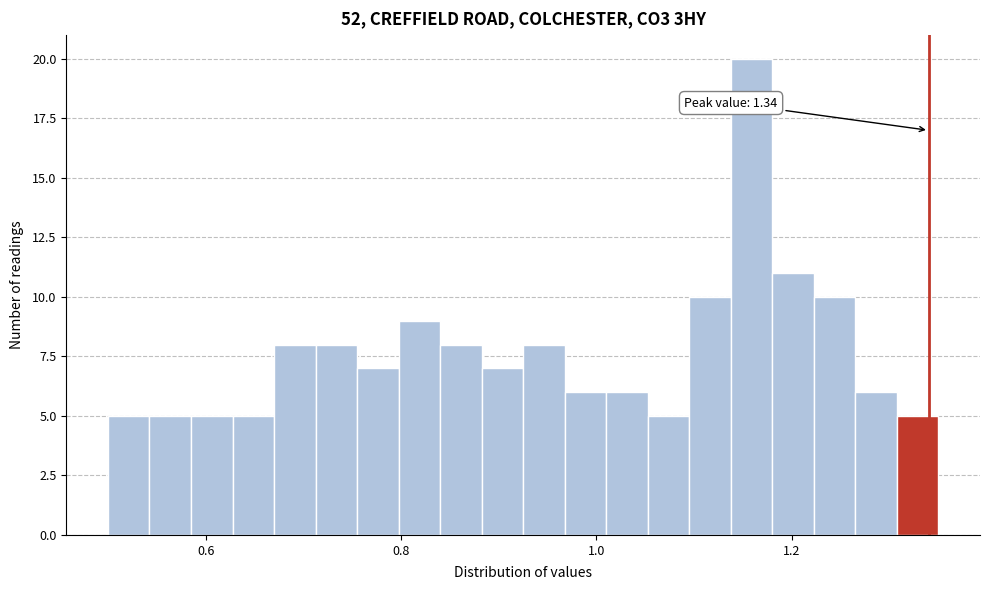

Read against the x-axis, roughly where is the centre of the tallest bar?

1.16